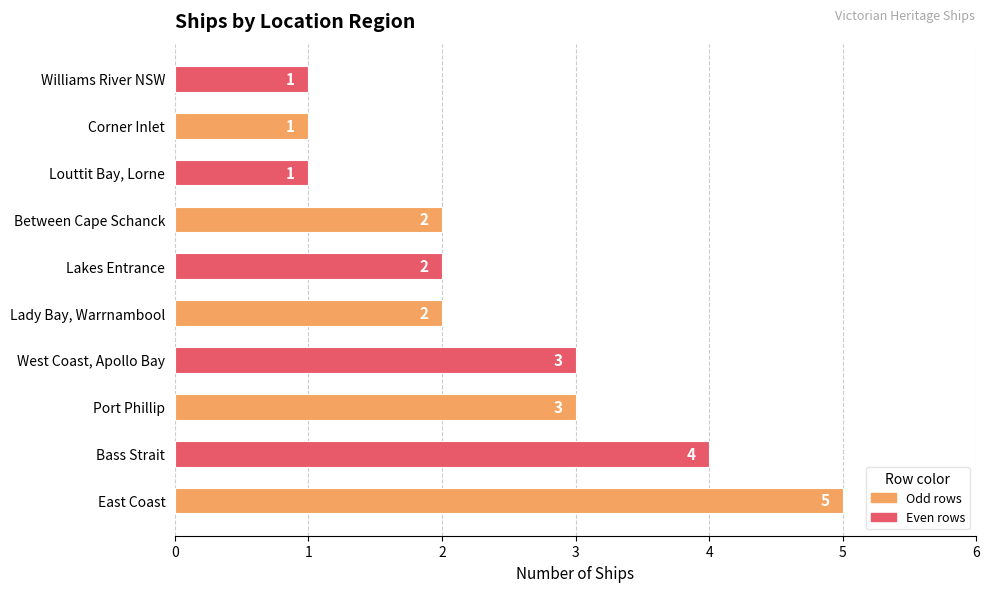

Reading top to bottom, transcribe all the data shown in this chart.

1	1	1	2	2	2	3	3	4	5